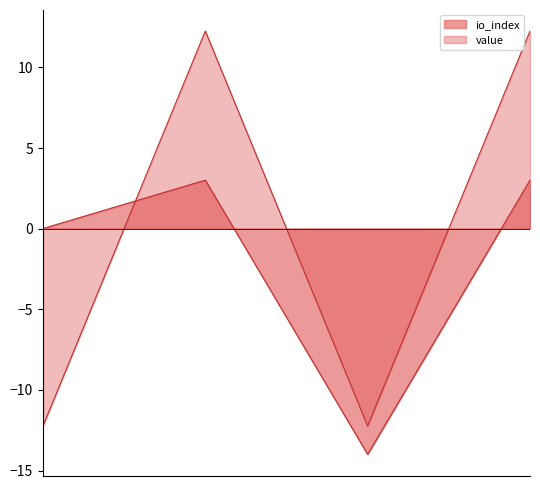

Count the number of data series in this chart.

2